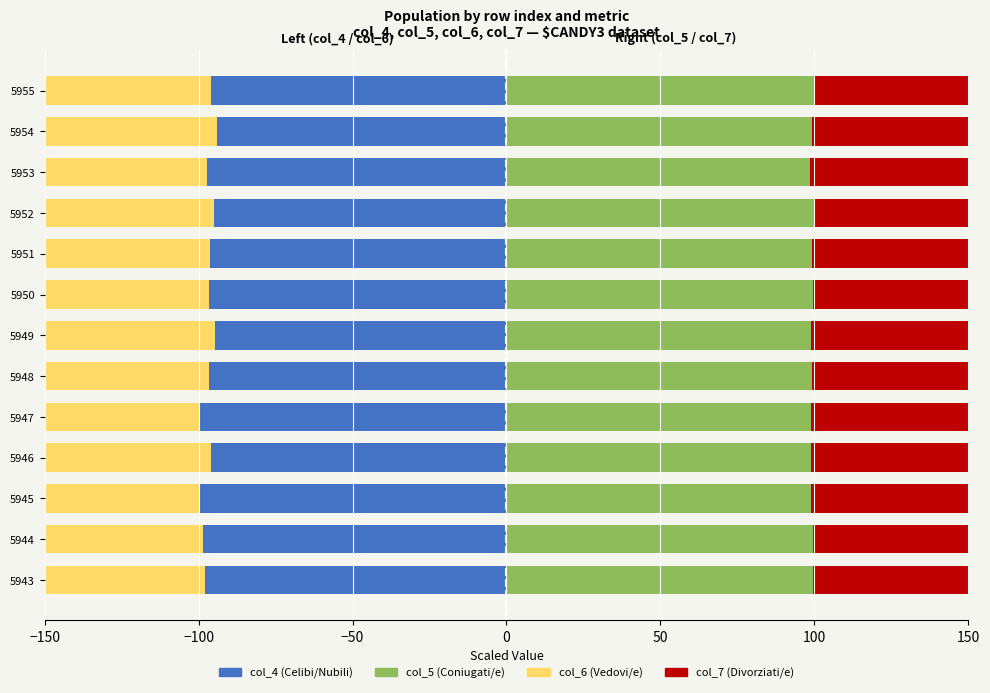

How many groups of bars are there?

13